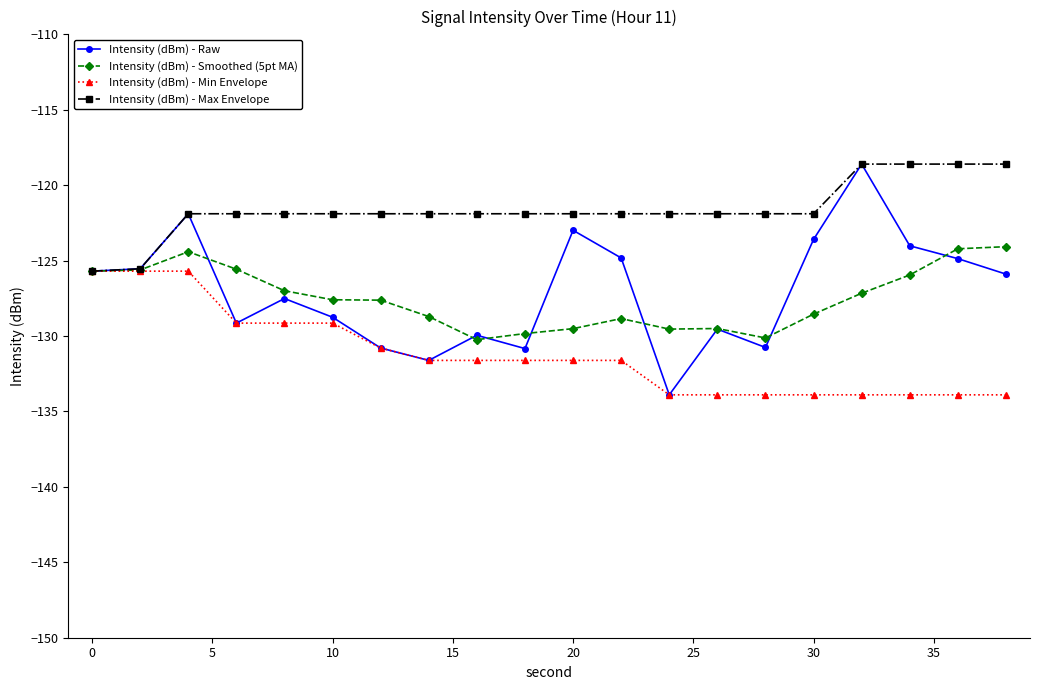

What is the smallest value displayed?

-133.9